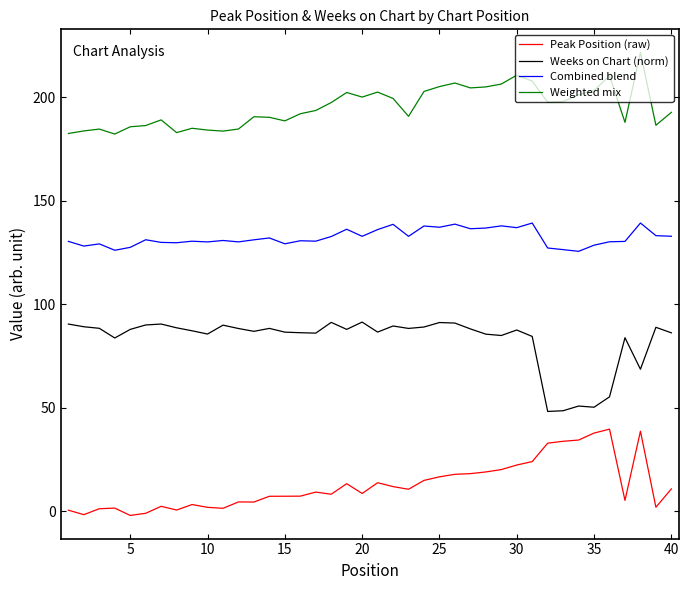

What is the difference between the maximum and minimum values in the Combined blend series?

13.7